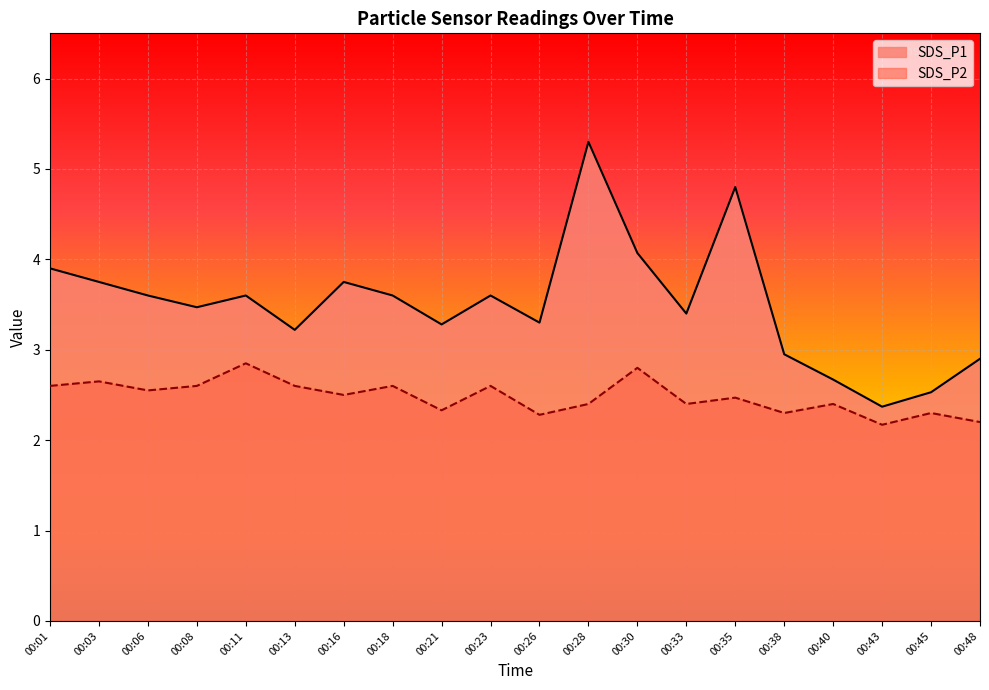

How many interior local valleys does the SDS_P2 series have?

7